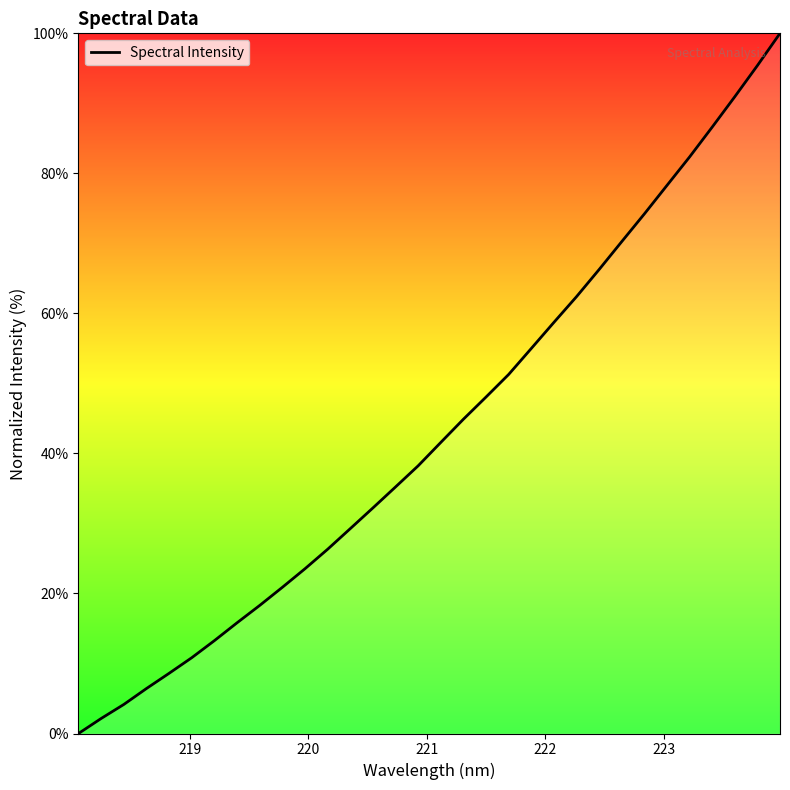

How many lines are shown in the chart?

1